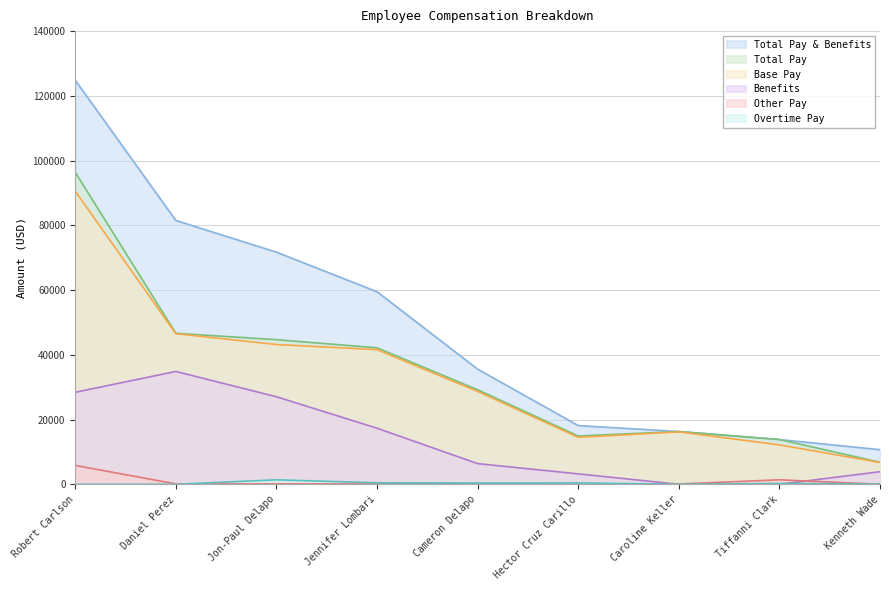

Rank the categories by Total Pay & Benefits value from lowest to highest.

Kenneth Wade, Tiffanni Clark, Caroline Keller, Hector Cruz Carillo, Cameron Delapo, Jennifer Lombari, Jon-Paul Delapo, Daniel Perez, Robert Carlson